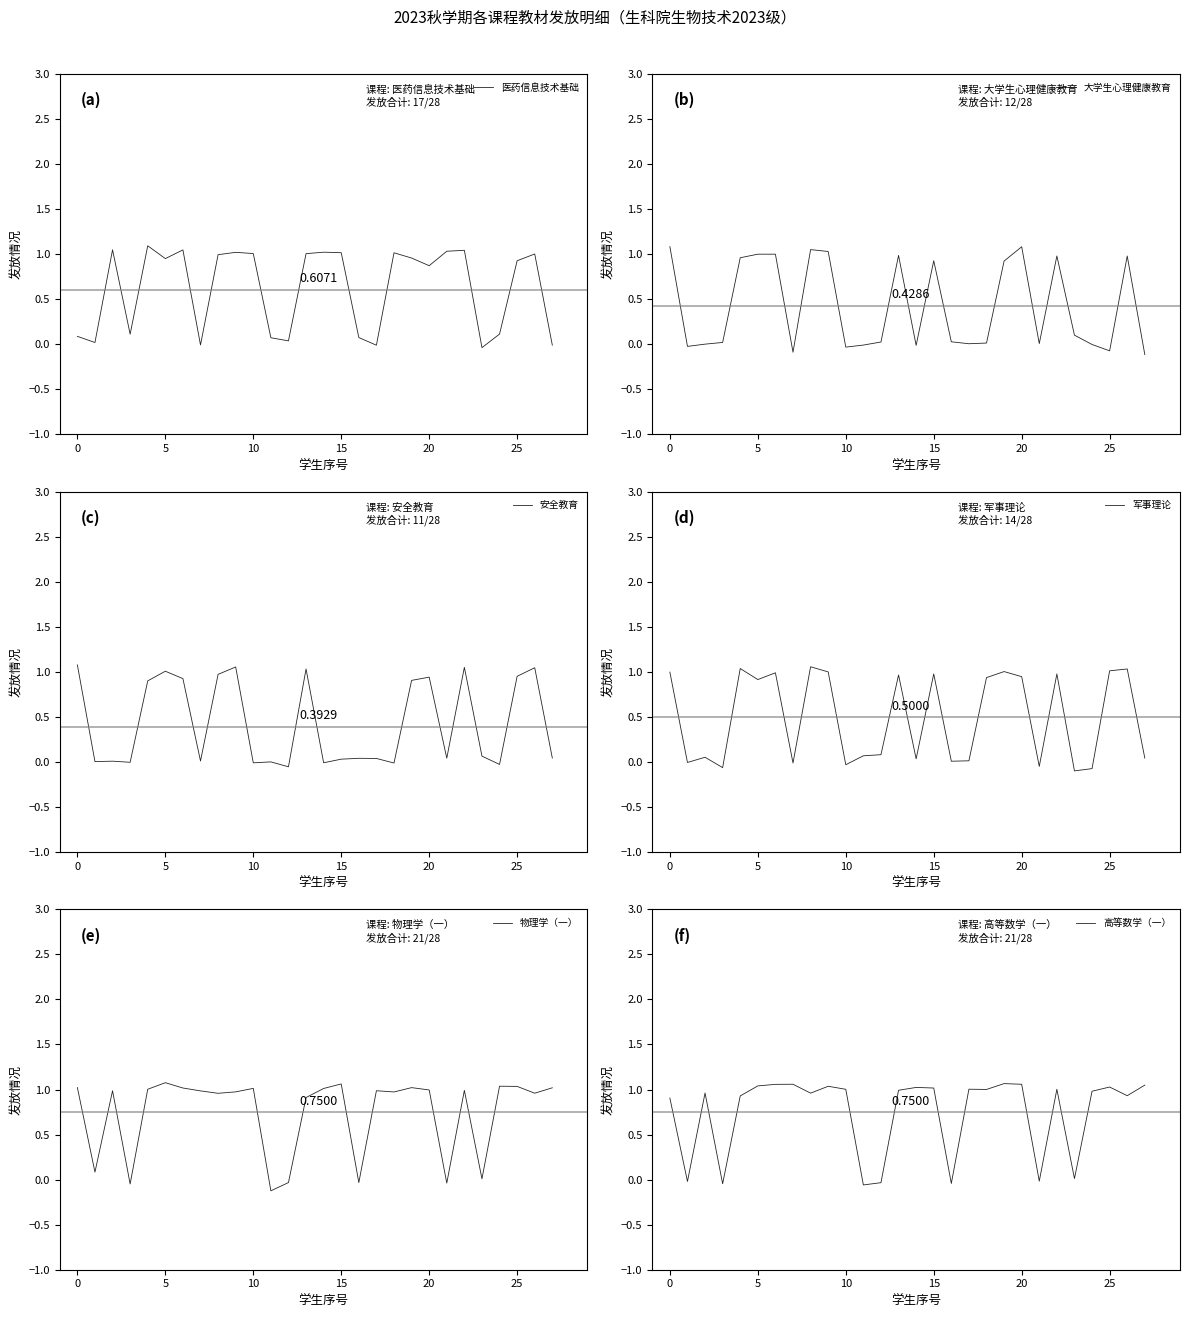

What is the average value of the 医药信息技术基础 series?

0.6